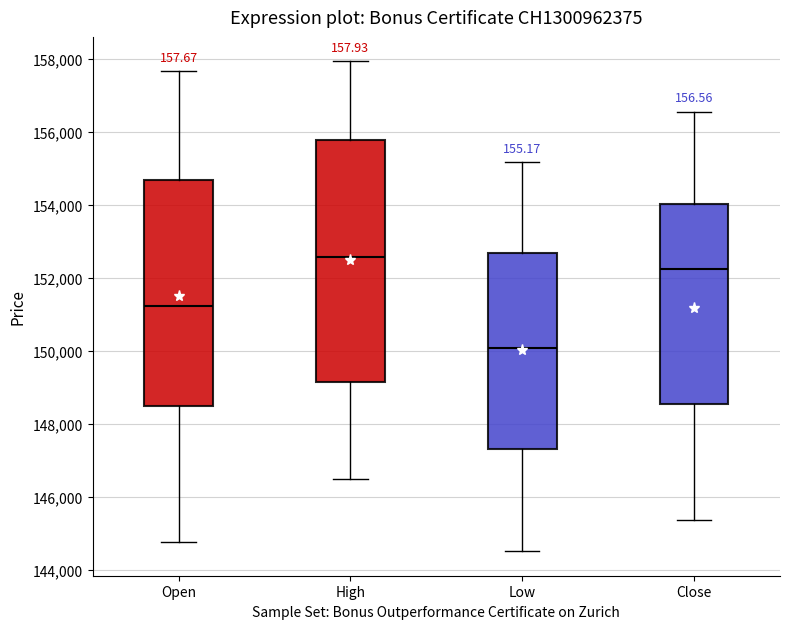

Where does the median line of the box for Open sit on the y-axis? The values are not printed on the chart, so give them approximately, as read against the axis.

151200